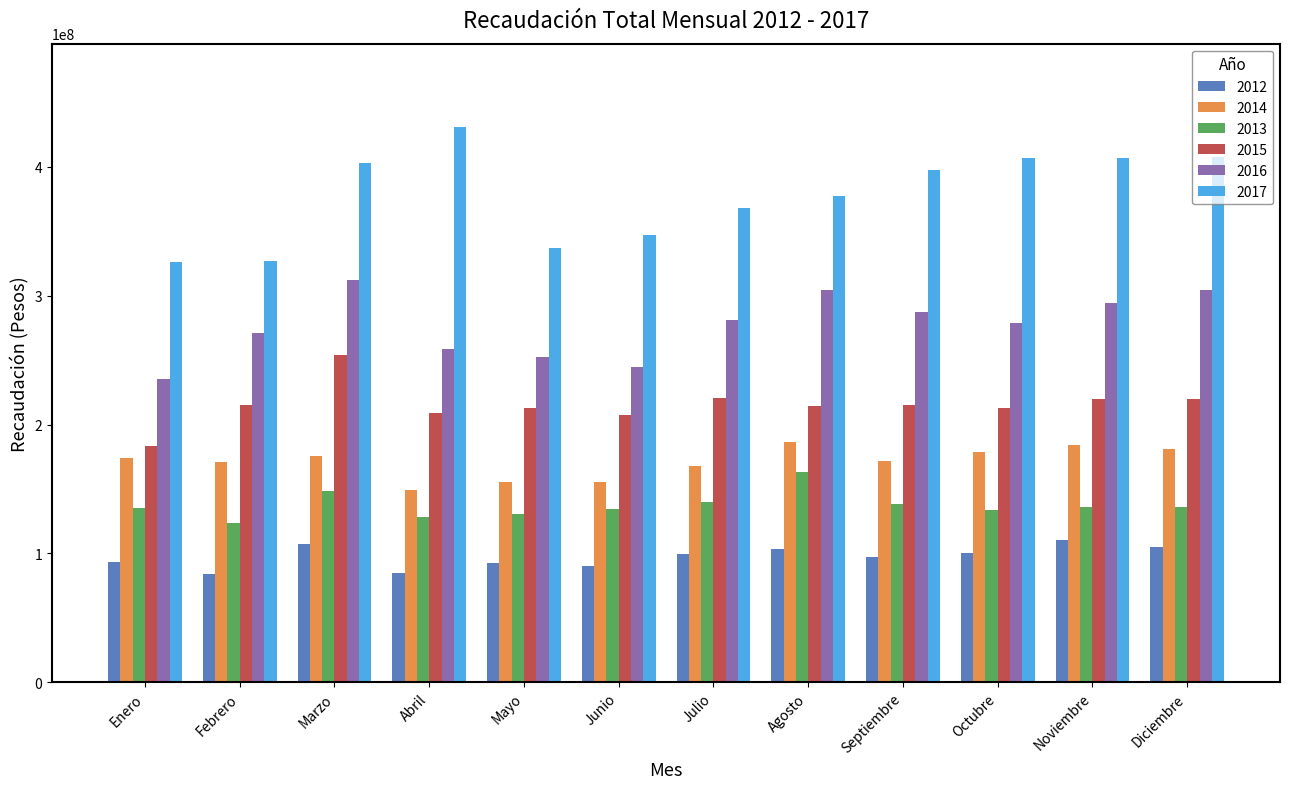

Read the 2013 value at Junio.

134632252.9